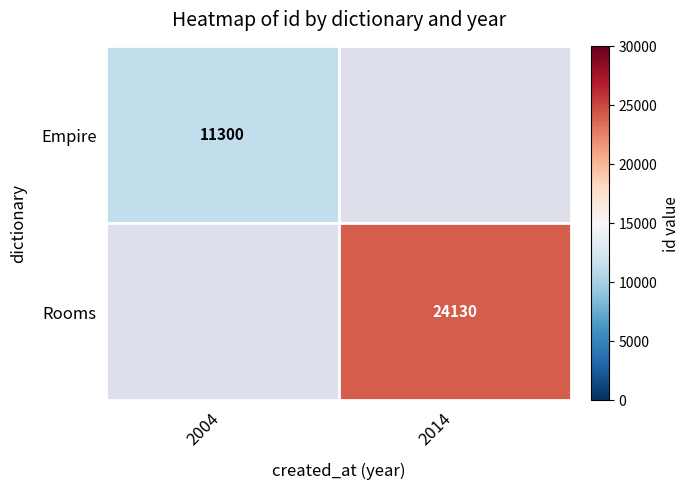

Which category has the highest value across all series?

2014